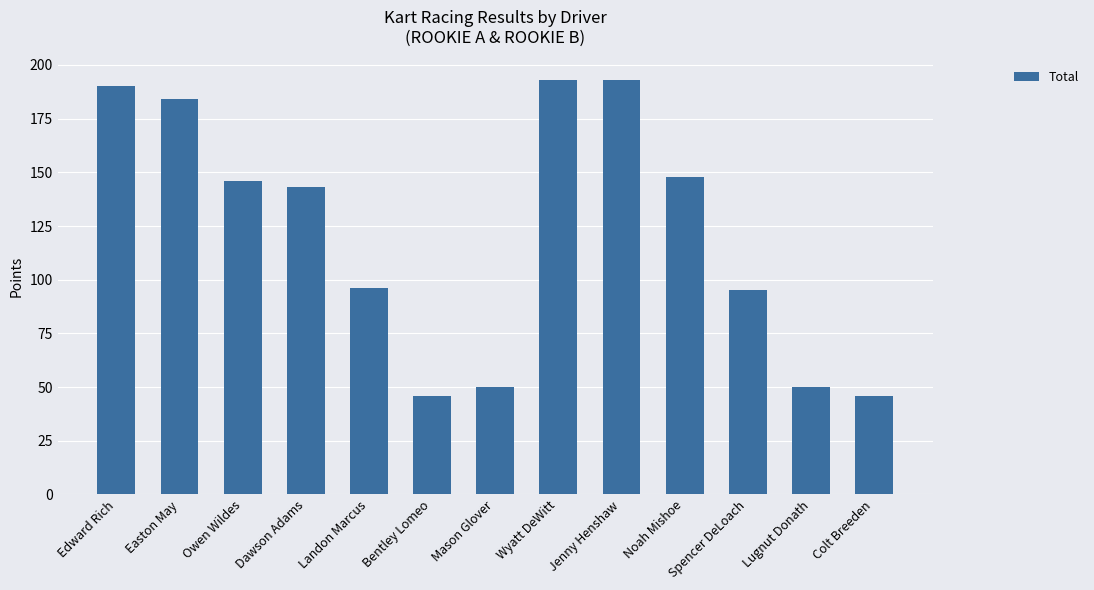

What is the difference between the maximum and minimum values?

147